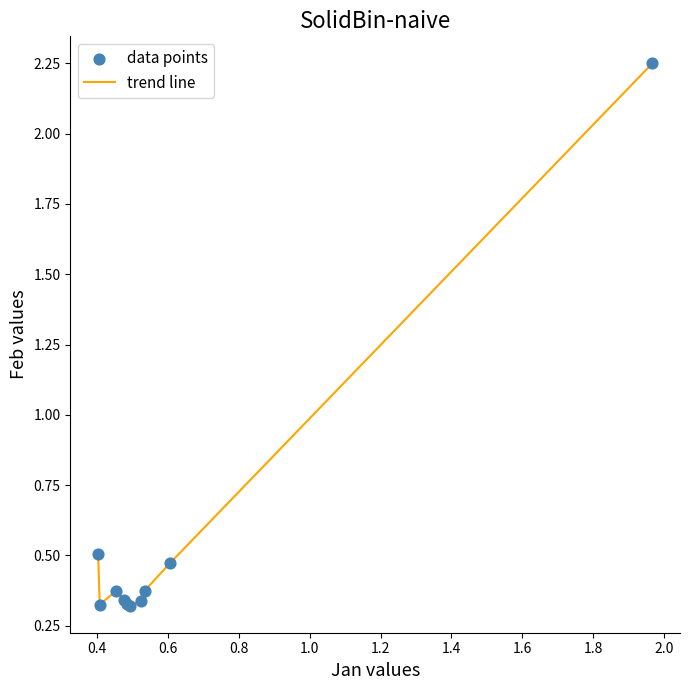

What is the difference between the maximum and minimum values?

1.9